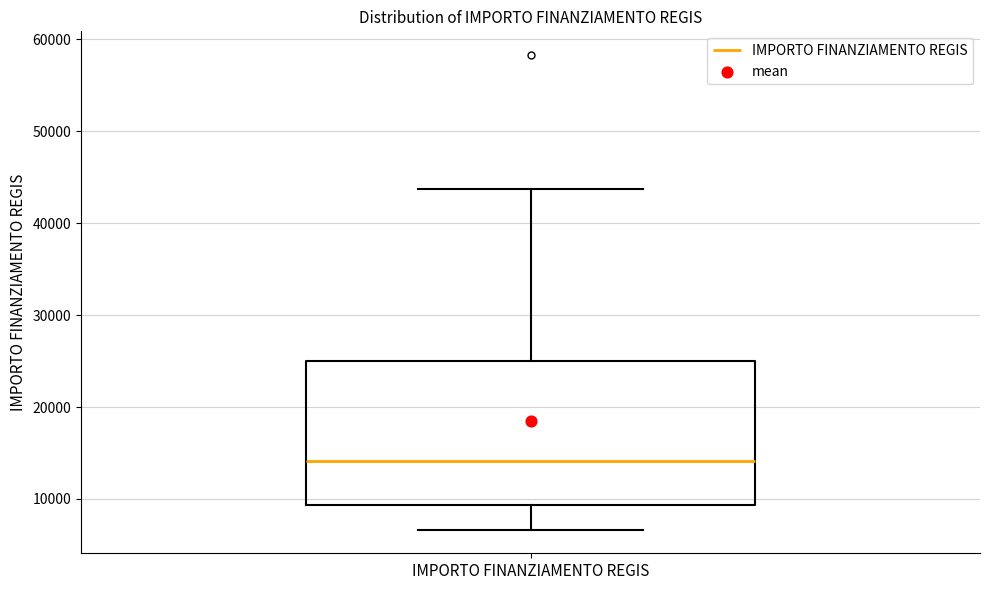

Where does the upper whisker of the box for IMPORTO FINANZIAMENTO REGIS end on the y-axis? The values are not printed on the chart, so give them approximately, as read against the axis.

44000